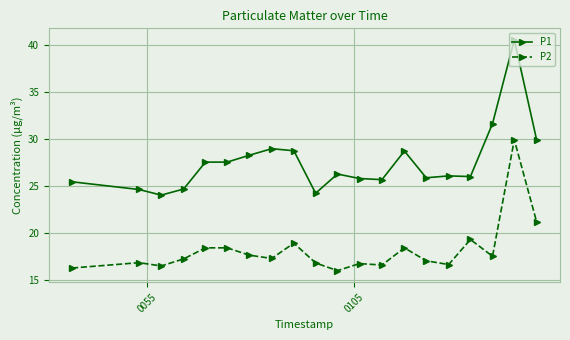

What is the value of the P1 point at the 9th from the left?

28.7